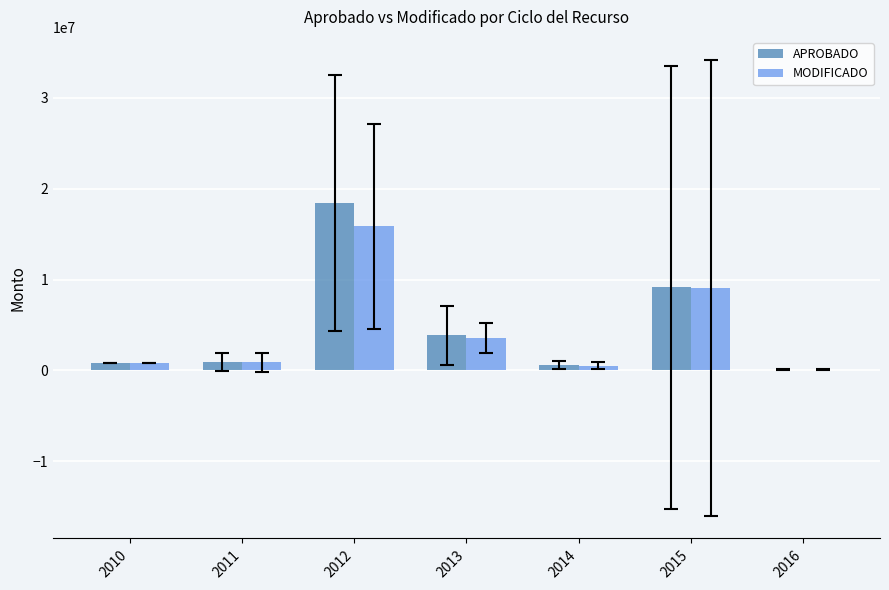

How many data points in MODIFICADO are above 875819?

4